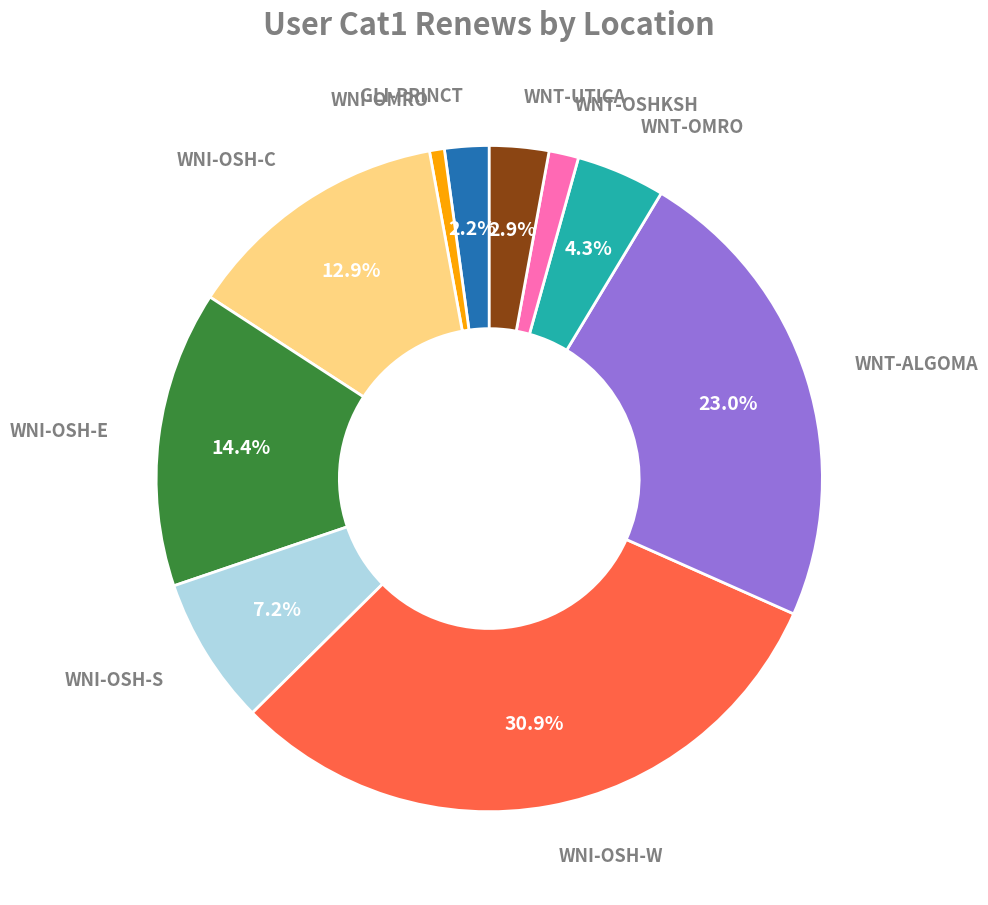

Combined, what portion of the pie is GLI-PRINCT and WNT-OMRO?

6.5%